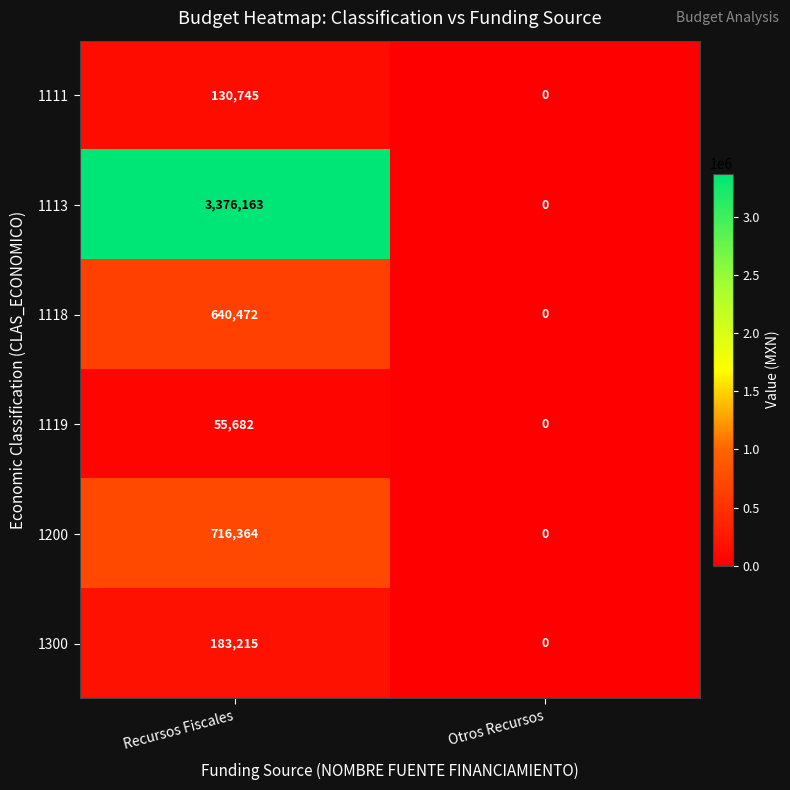

List the labels in order of 1118 value, smallest first.

Otros Recursos, Recursos Fiscales